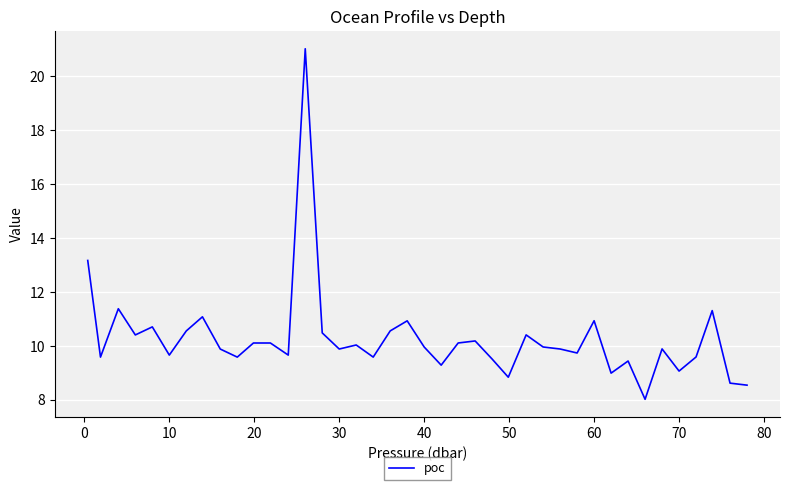

What is the minimum value shown in the chart?

8.0